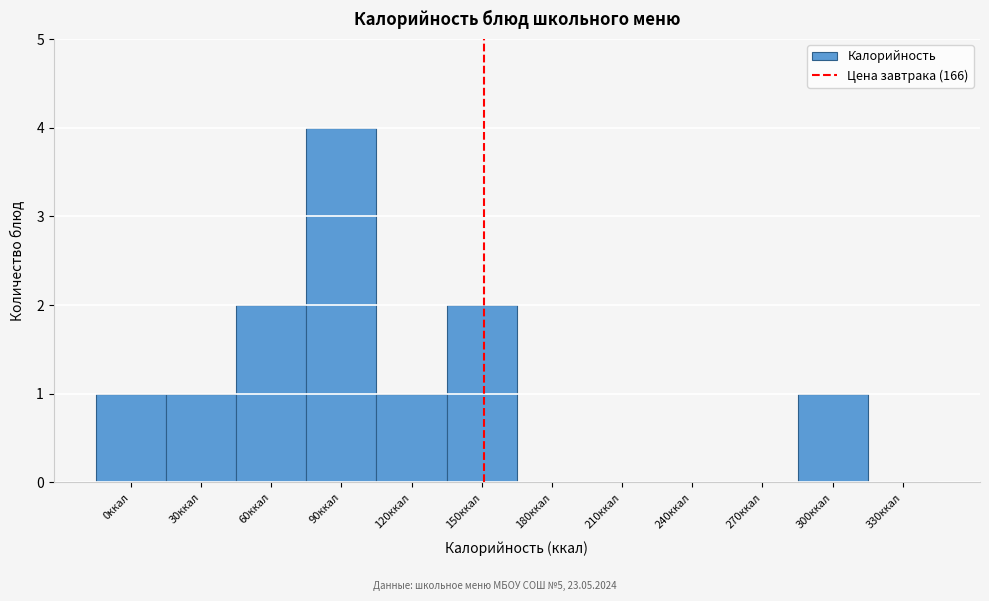

Reading left to right, list all the values displayed in this chart.

0ккал=1	30ккал=1	60ккал=2	90ккал=4	120ккал=1	150ккал=2	180ккал=0	210ккал=0	240ккал=0	270ккал=0	300ккал=1	330ккал=0